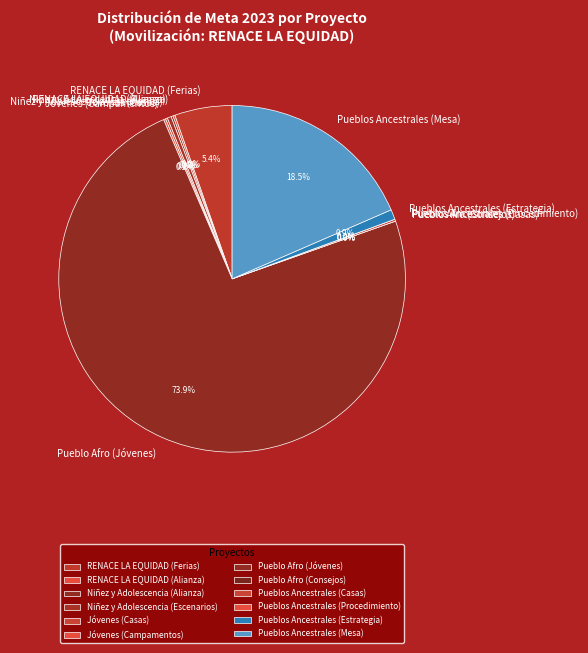

The RENACE LA EQUIDAD (Alianza) slice represents 0% of the pie. True or false?

True